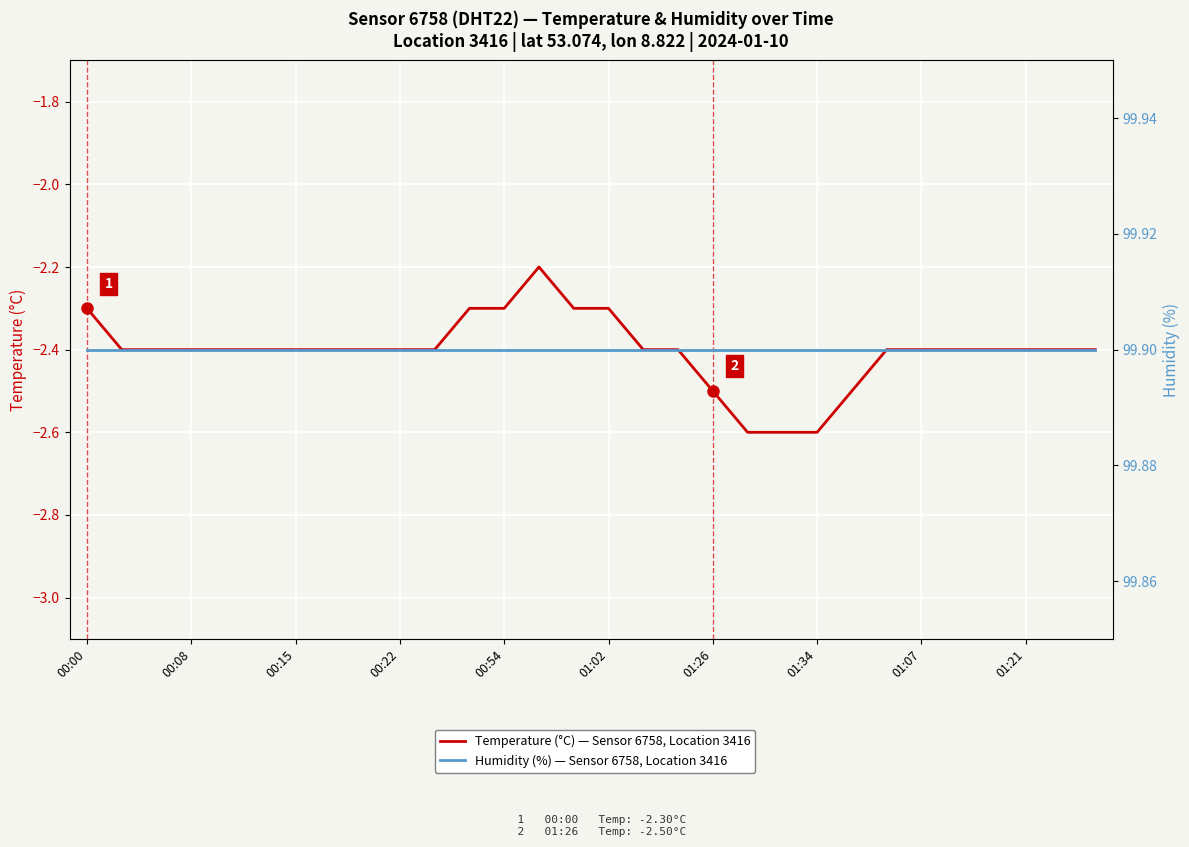

What is the sum of all Temperature (°C) — Sensor 6758, Location 3416 values?

-72.1